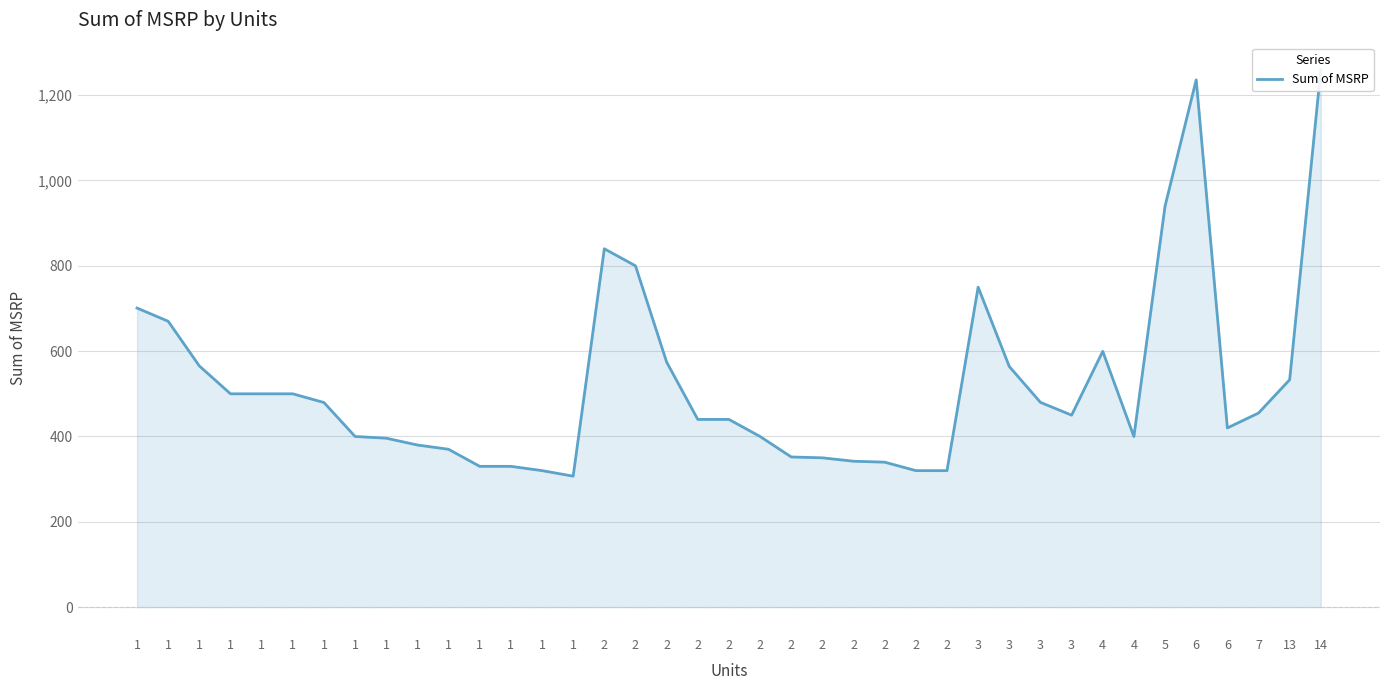

Does the chart display data point markers on the line(s)?

No